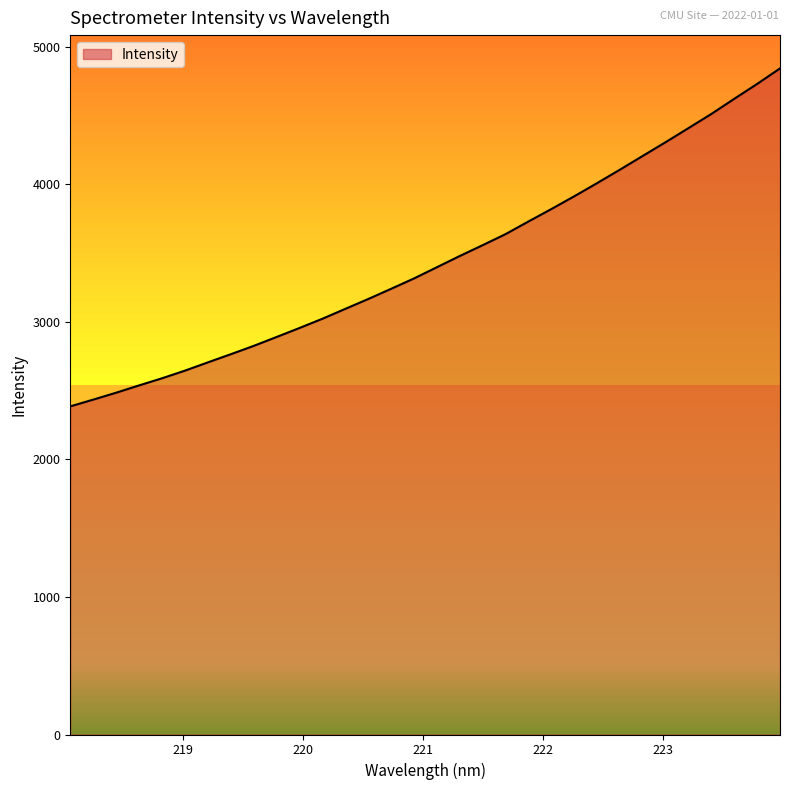

How many values exceed 3396?

16